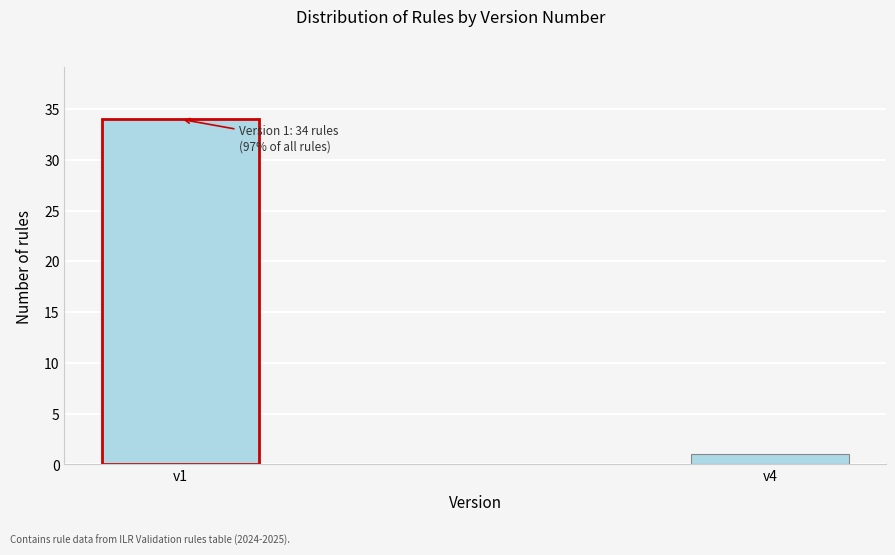

Reading left to right, what are all the values shown in this chart?

34	1